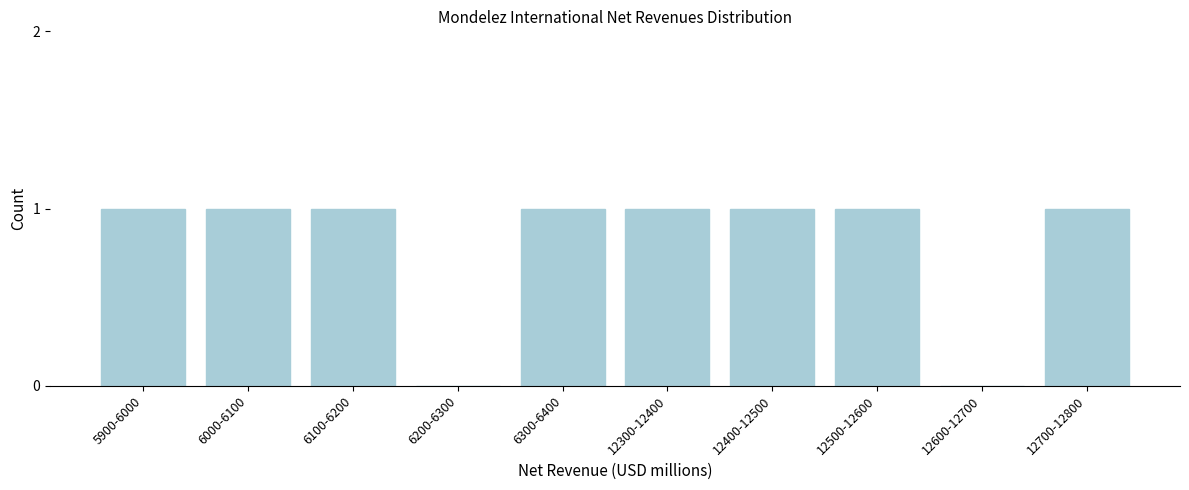

Reading left to right, list all the values displayed in this chart.

5900-6000=1	6000-6100=1	6100-6200=1	6200-6300=0	6300-6400=1	12300-12400=1	12400-12500=1	12500-12600=1	12600-12700=0	12700-12800=1